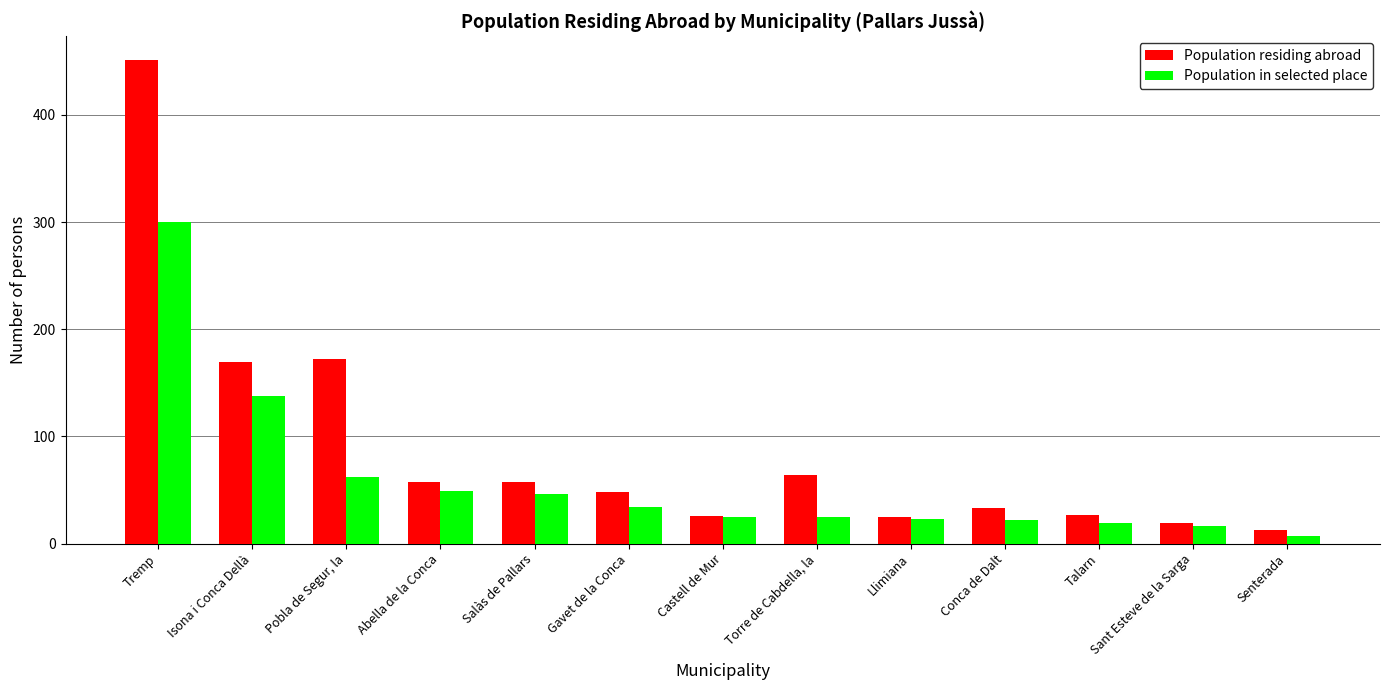

How many bars are there in total?

26